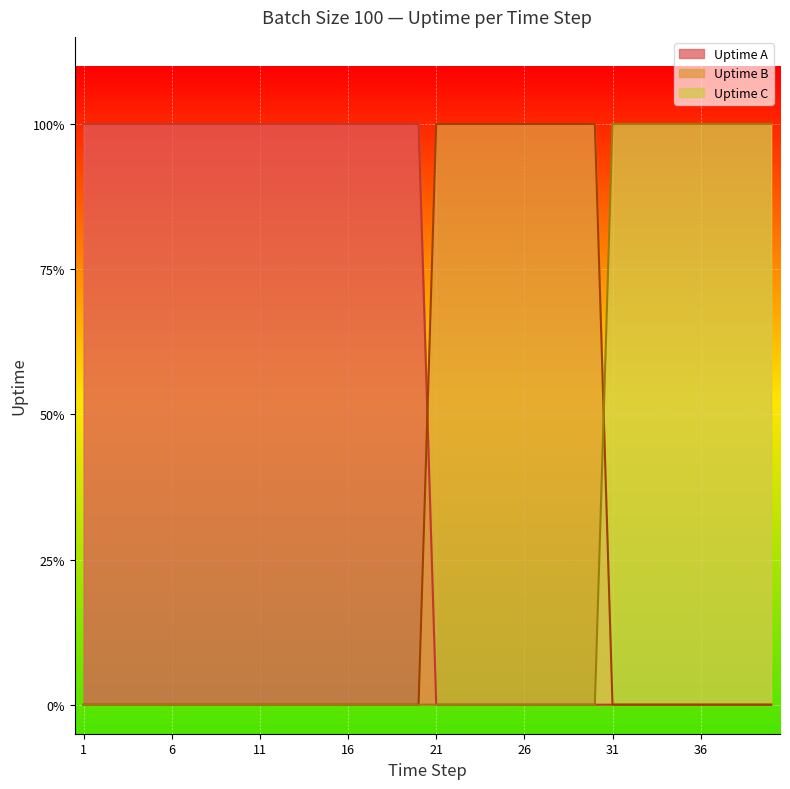

What is the highest value of the Uptime C series?

1